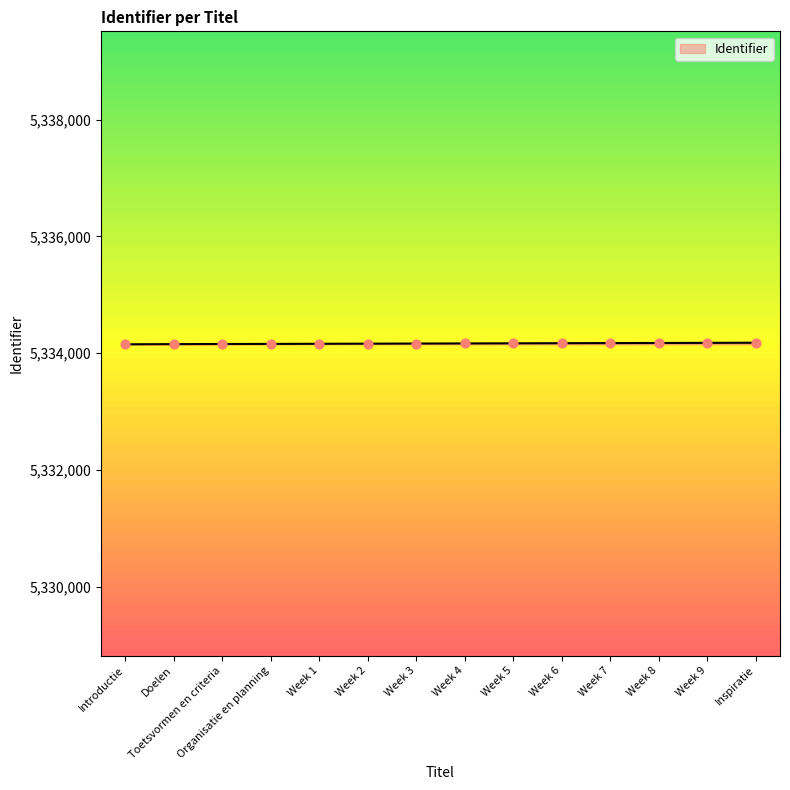

Approximately how many times larger is the value at Organisatie en planning compared to Inspiratie?

1.0